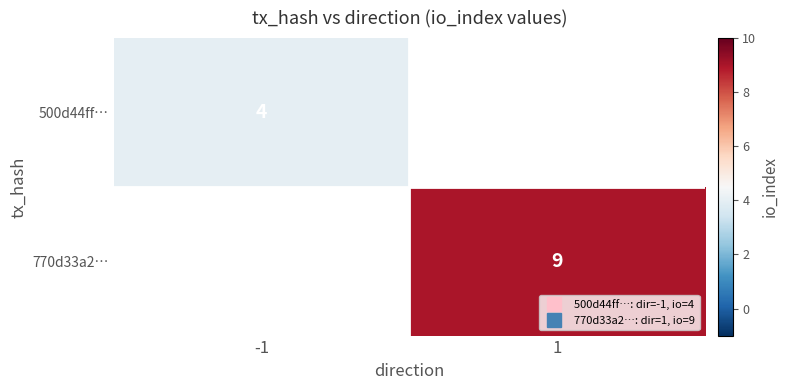

At which label is 500d44ff… closest to 4?

-1